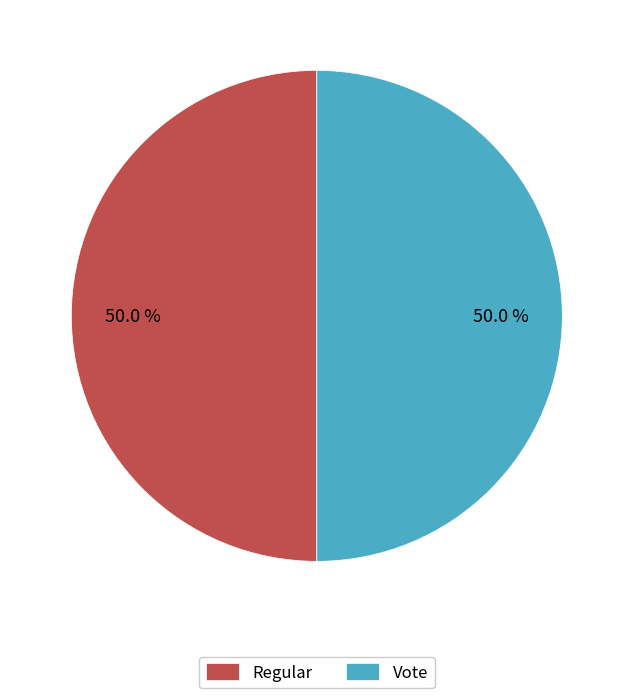

Combined, what portion of the pie is Vote and Regular?

100.0%